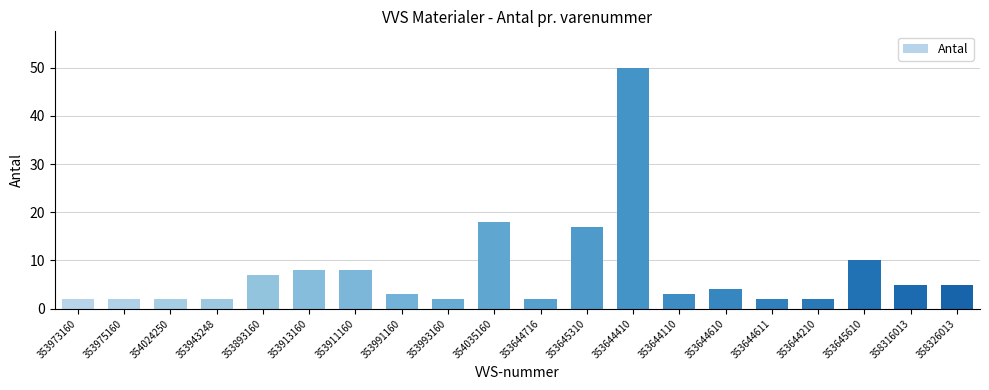

How many distinct data groups are displayed?

1